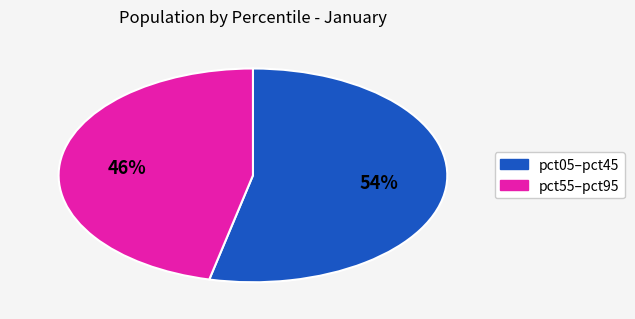

Does any single category account for the majority?

Yes